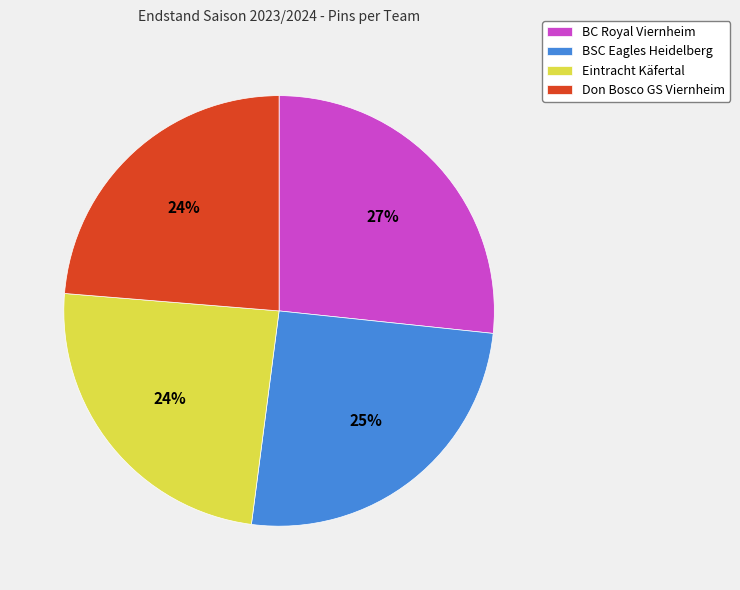

Do Don Bosco GS Viernheim and BSC Eagles Heidelberg together represent more than half of the pie?

No